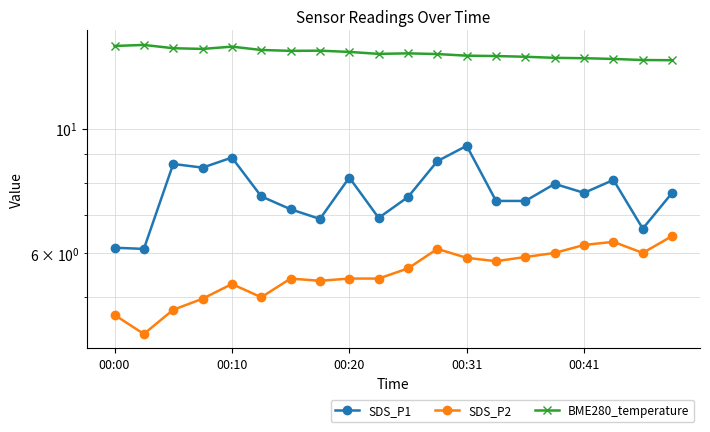

Rank the series by their maximum value, from highest to lowest.

BME280_temperature, SDS_P1, SDS_P2